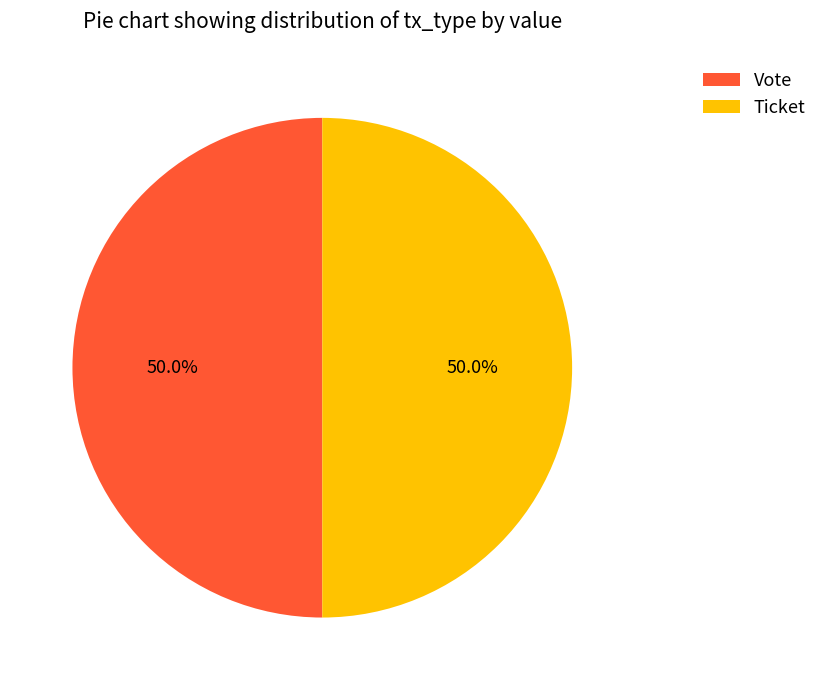

Count the number of slices in the pie.

2